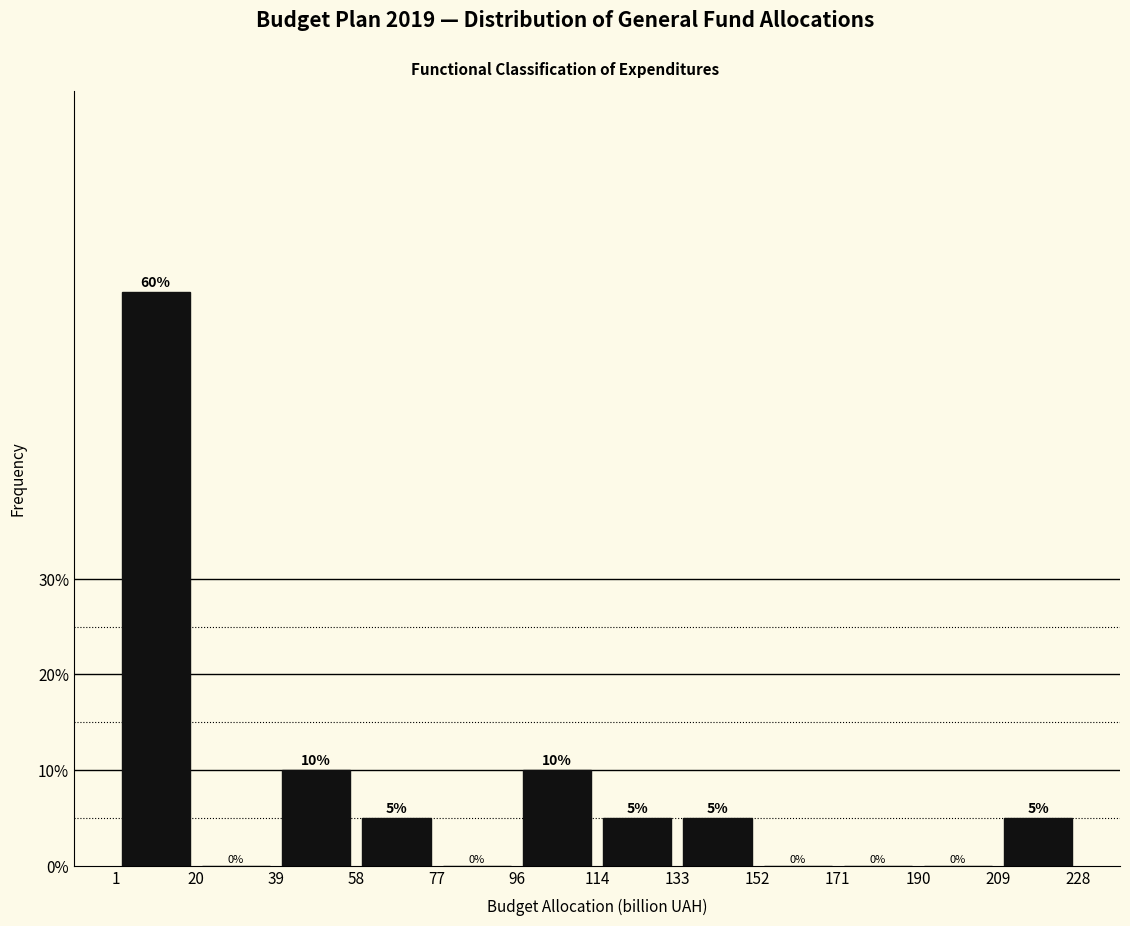

Reading left to right, list every bar in this chart as the range it spans on the x-axis followed by its height.

1 to 20: 60
20 to 39: 0
39 to 58: 10
58 to 77: 5
77 to 96: 0
96 to 114: 10
114 to 133: 5
133 to 152: 5
152 to 171: 0
171 to 190: 0
190 to 209: 0
209 to 228: 5